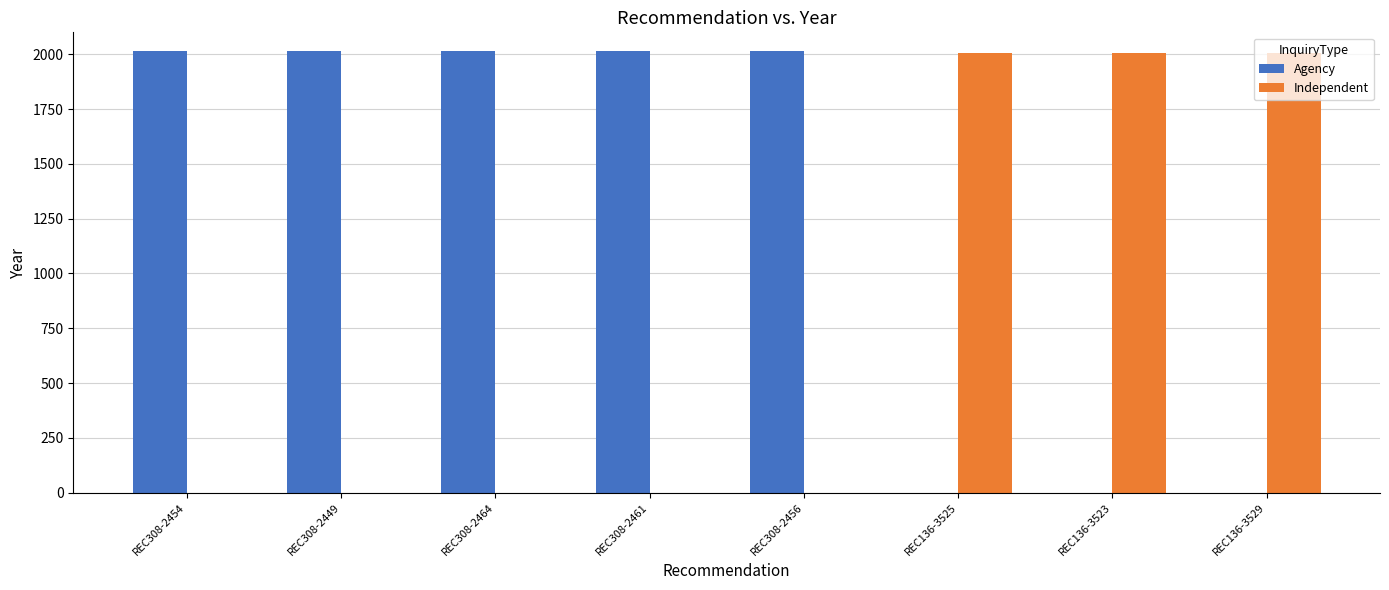

Which series has the largest total across all categories?

Agency